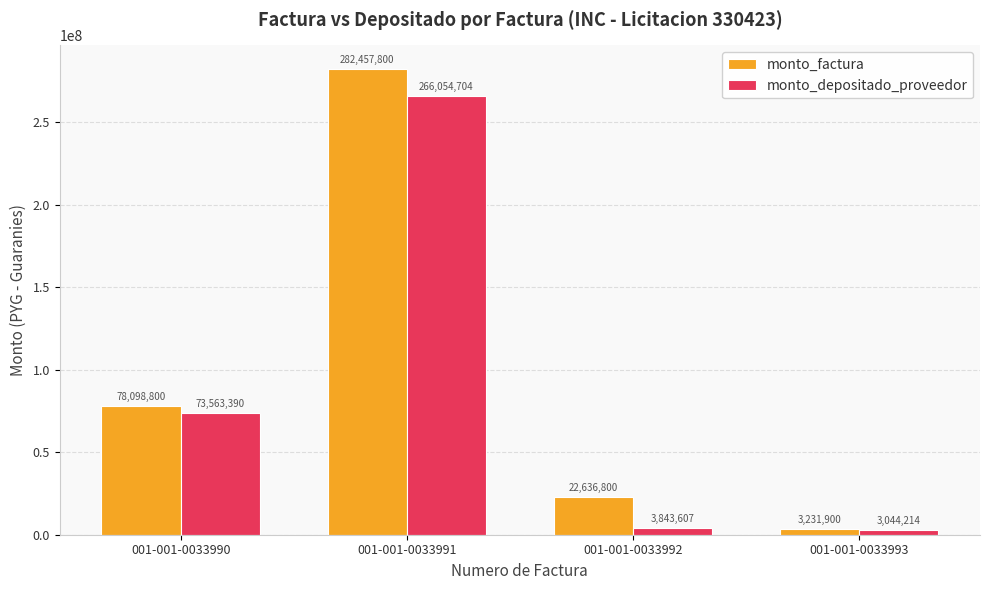

Is the value of monto_factura at 001-001-0033992 greater than the value of monto_depositado_proveedor at 001-001-0033993?

Yes